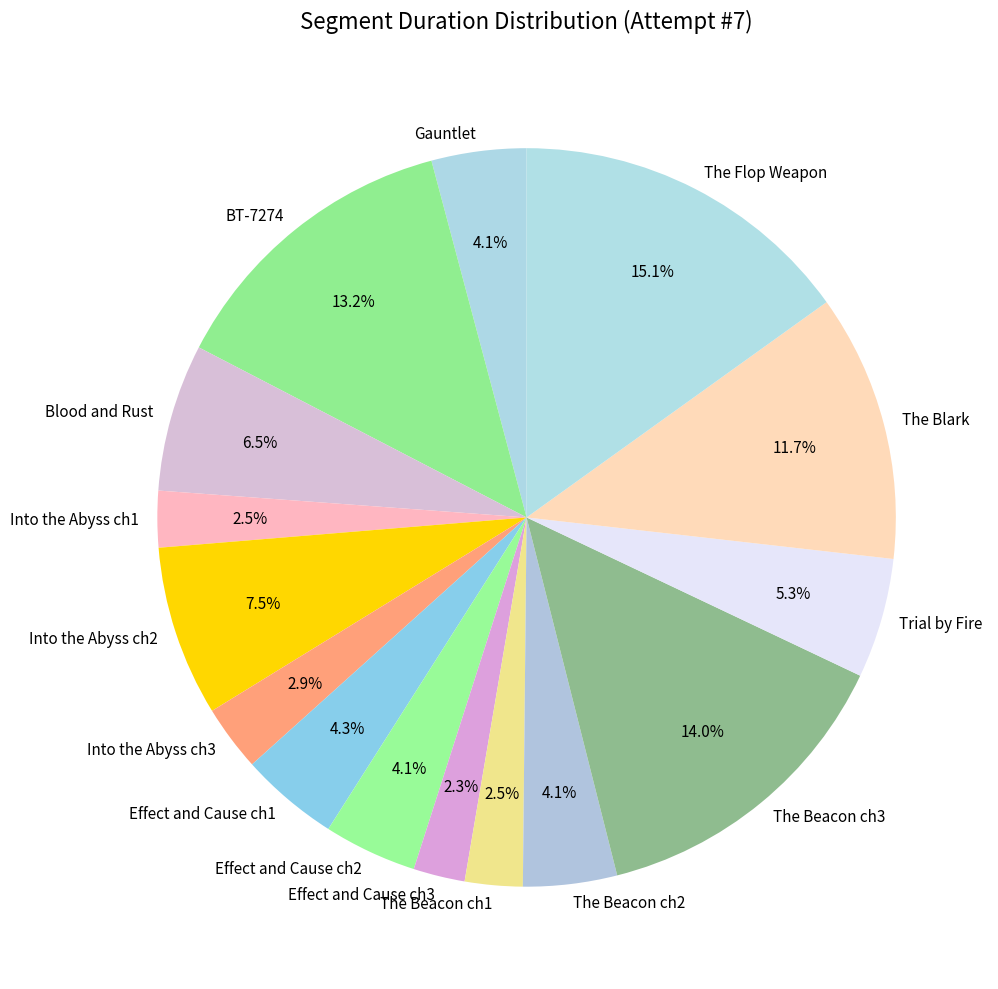

Which slice is the largest?

The Flop Weapon